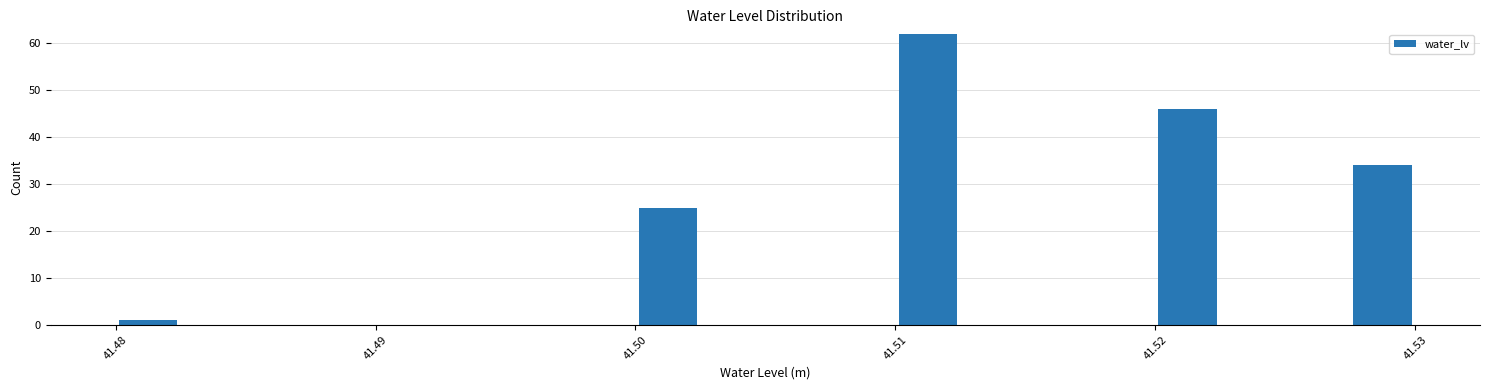

Read against the x-axis, roughly where is the centre of the tallest bar?

41.511